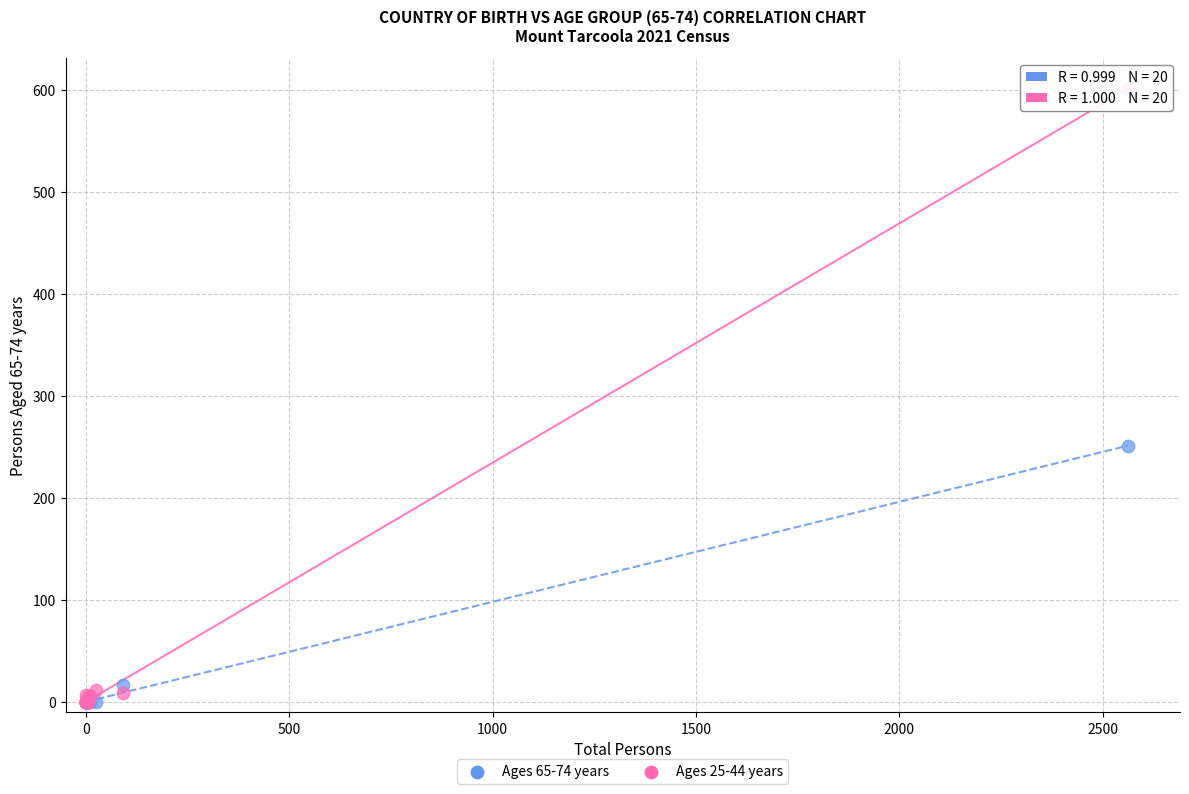

Across all series, what Y value is closest to 300?

251